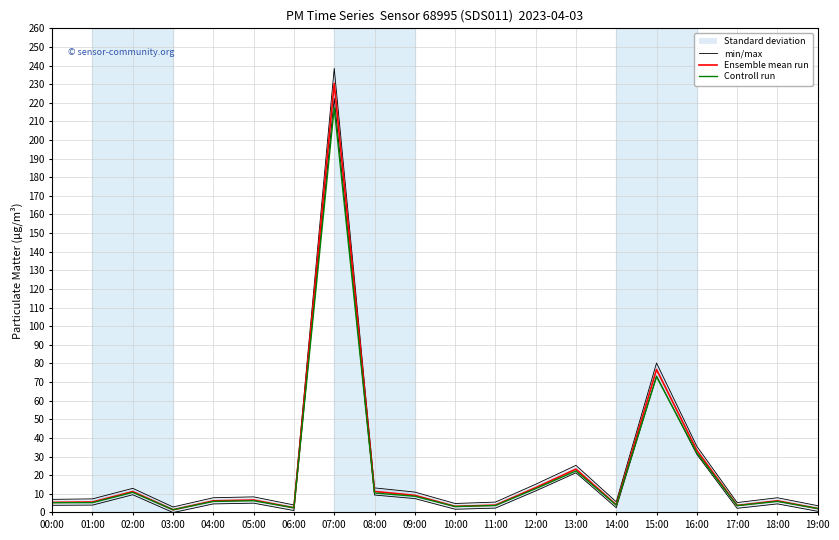

Where is Ensemble mean run nearest to the value 115?

15:00